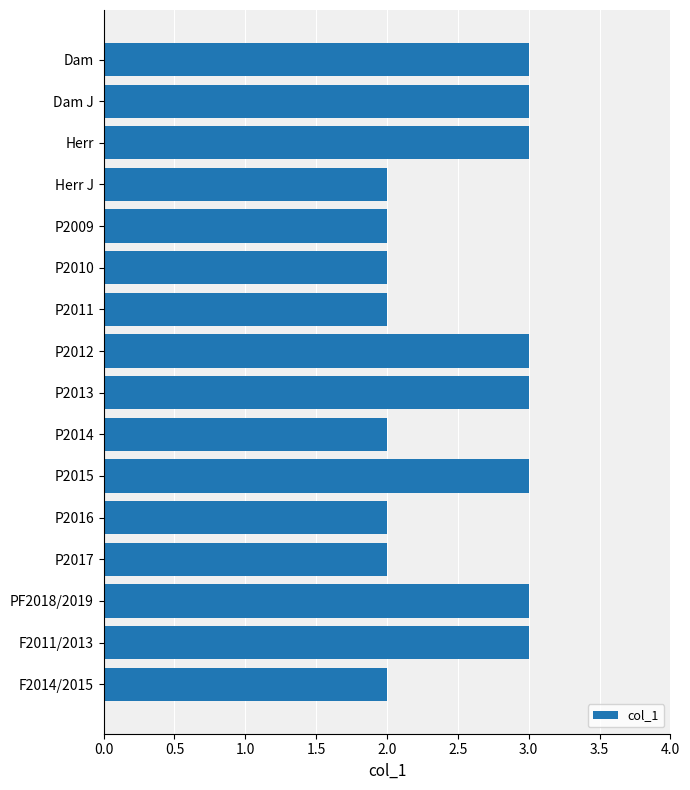

Reading bottom to top, list all the values displayed in this chart.

F2014/2015=2	F2011/2013=3	PF2018/2019=3	P2017=2	P2016=2	P2015=3	P2014=2	P2013=3	P2012=3	P2011=2	P2010=2	P2009=2	Herr J=2	Herr=3	Dam J=3	Dam=3